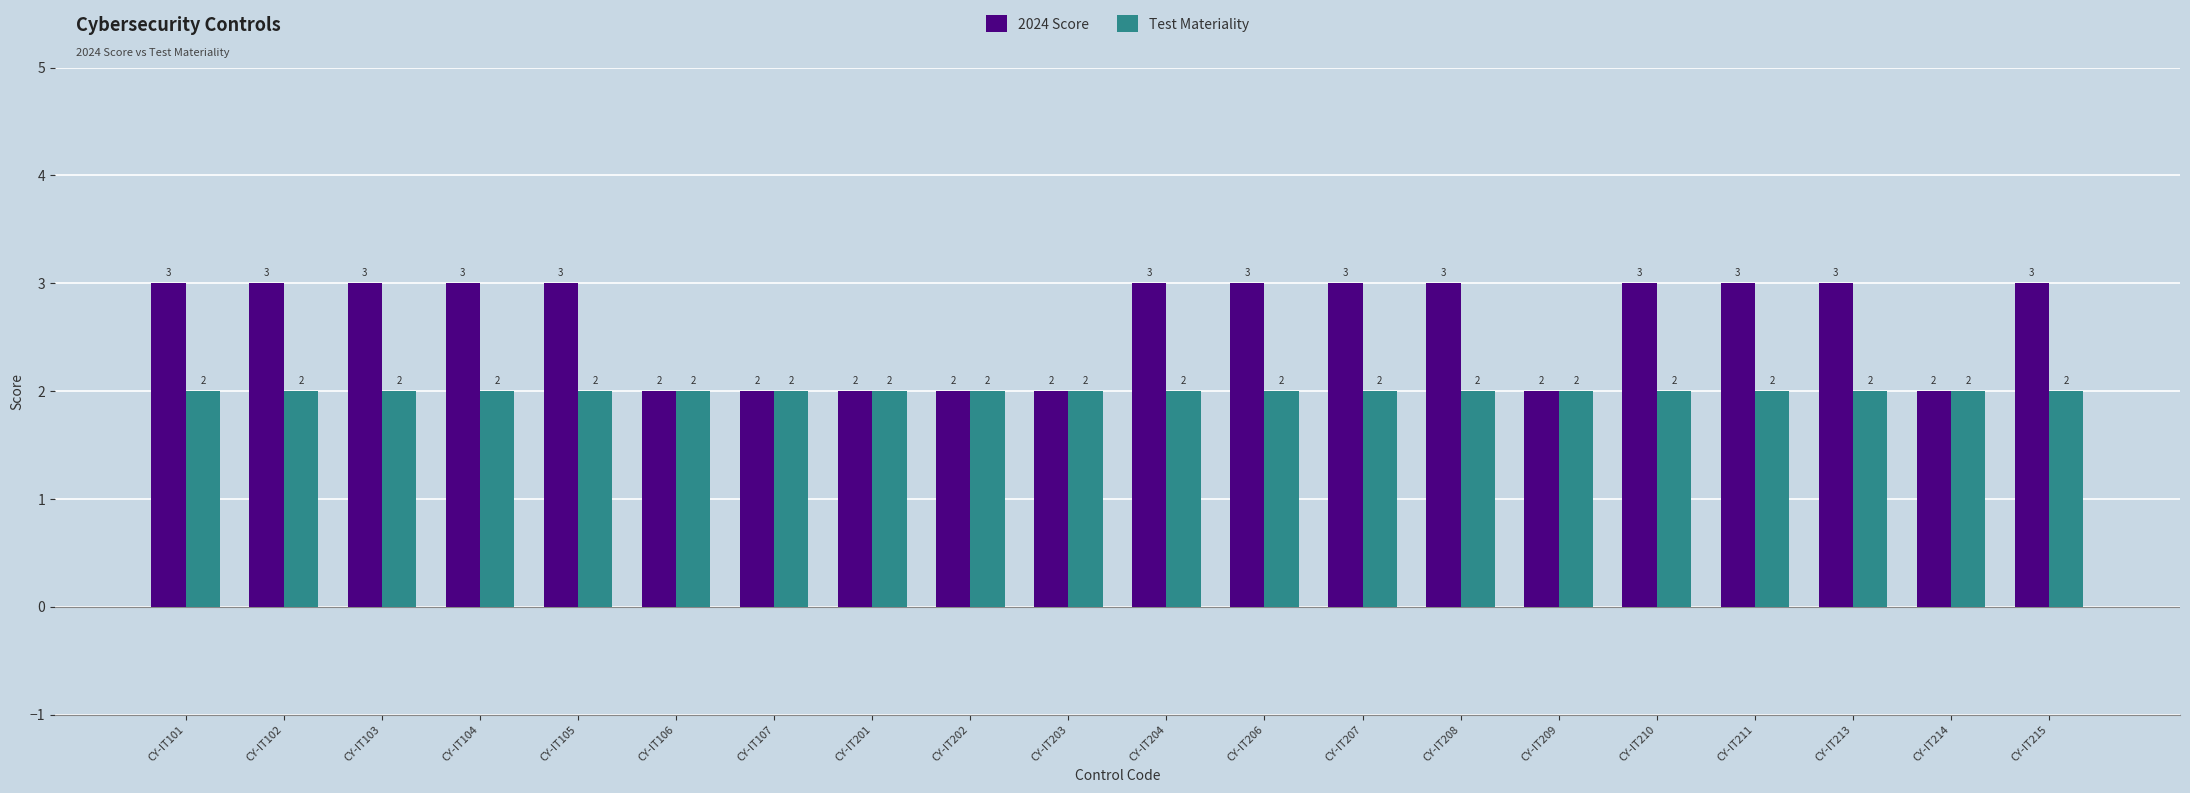

Reading left to right, extract all data points from this chart.

2024 Score: 3	3	3	3	3	2	2	2	2	2	3	3	3	3	2	3	3	3	2	3
Test Materiality: 2	2	2	2	2	2	2	2	2	2	2	2	2	2	2	2	2	2	2	2